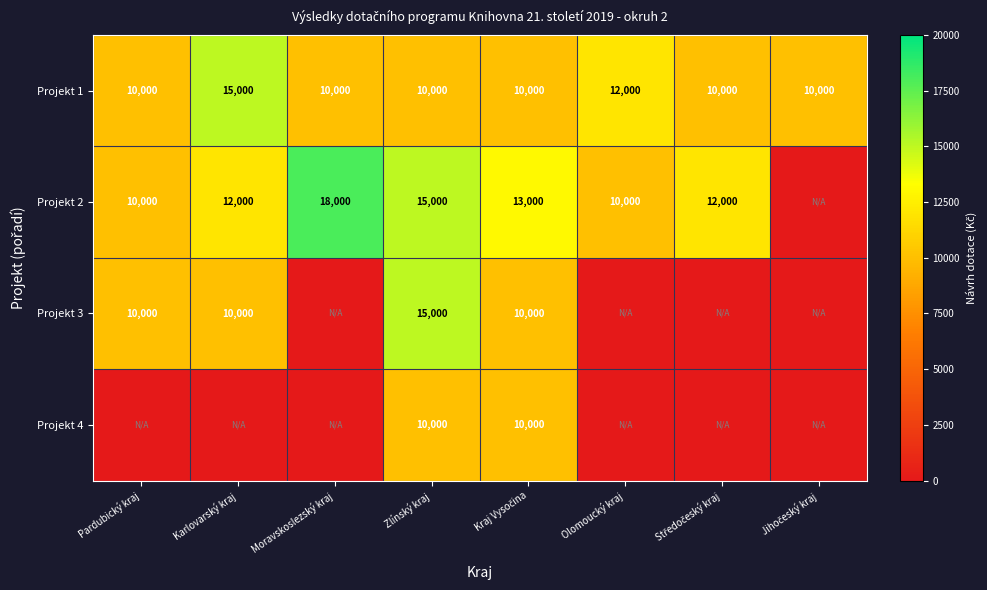

The value of Projekt 2 at Zlínský kraj is 15000. True or false?

True